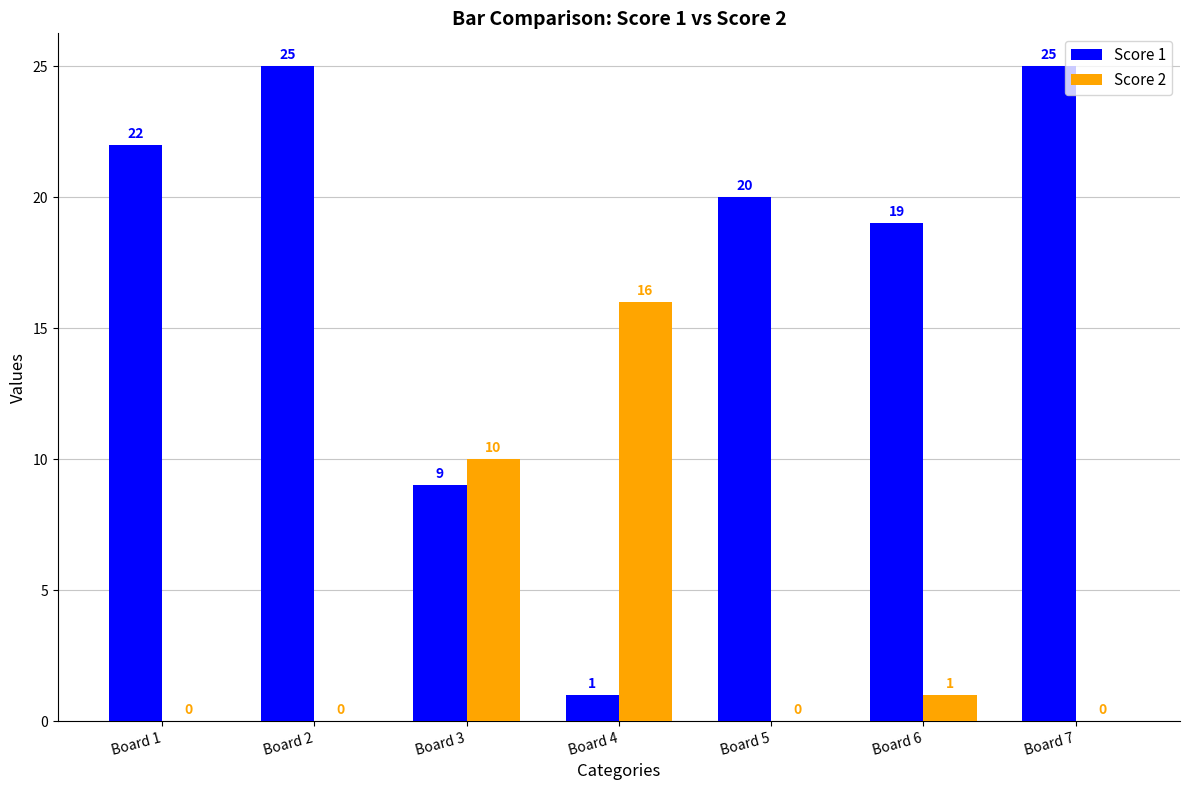

Where is Score 2 nearest to the value 8?

Board 3